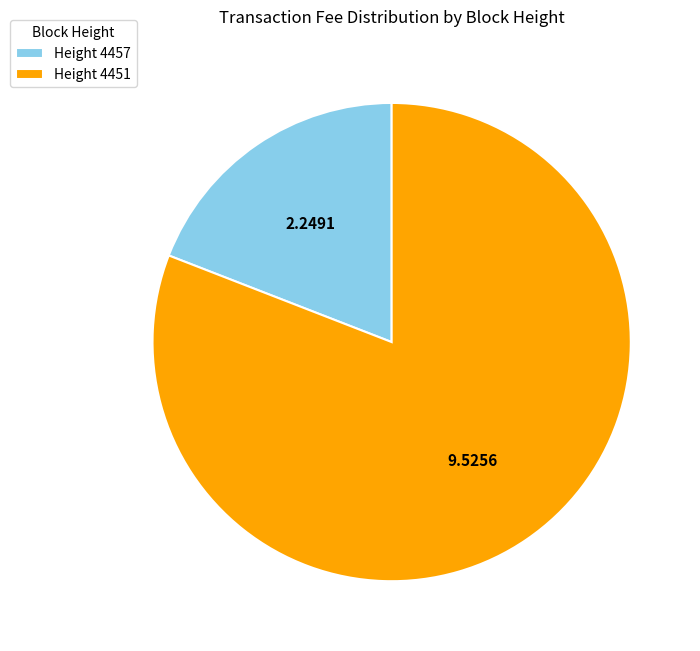

Approximately how many times larger is the value at Height 4451 compared to Height 4457?

4.2